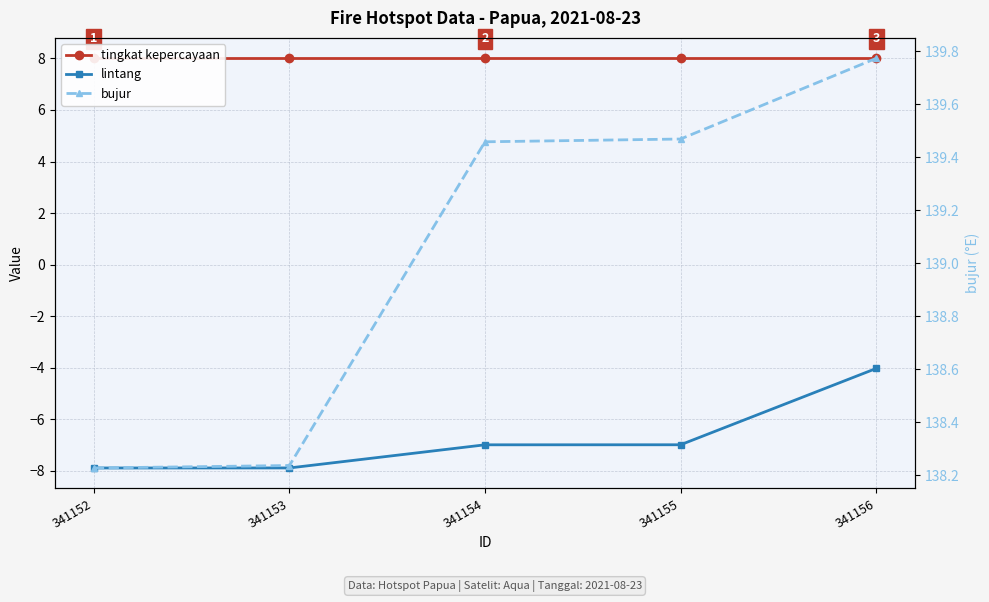

How many categories are shown in the chart?

5